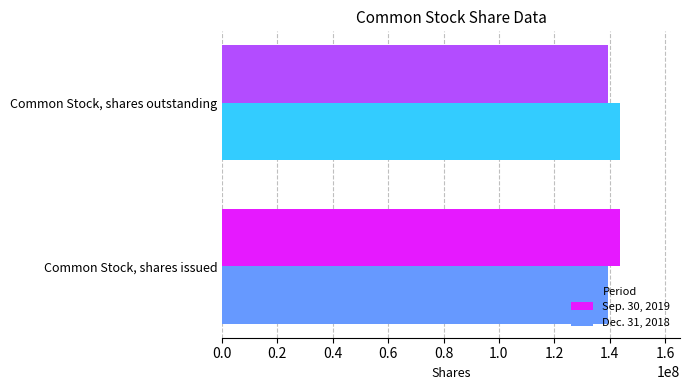

Is the value of Dec. 31, 2018 at Common Stock, shares outstanding greater than the value of Sep. 30, 2019 at Common Stock, shares outstanding?

Yes